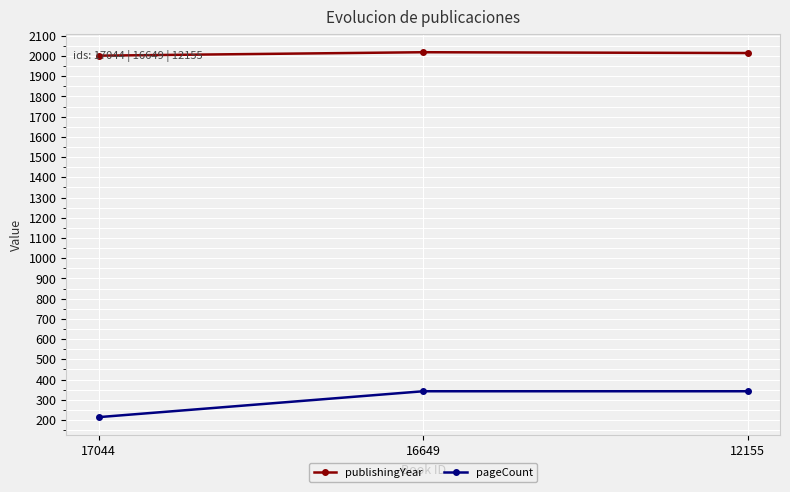

True or false: publishingYear has a value of 869 at 17044.

False